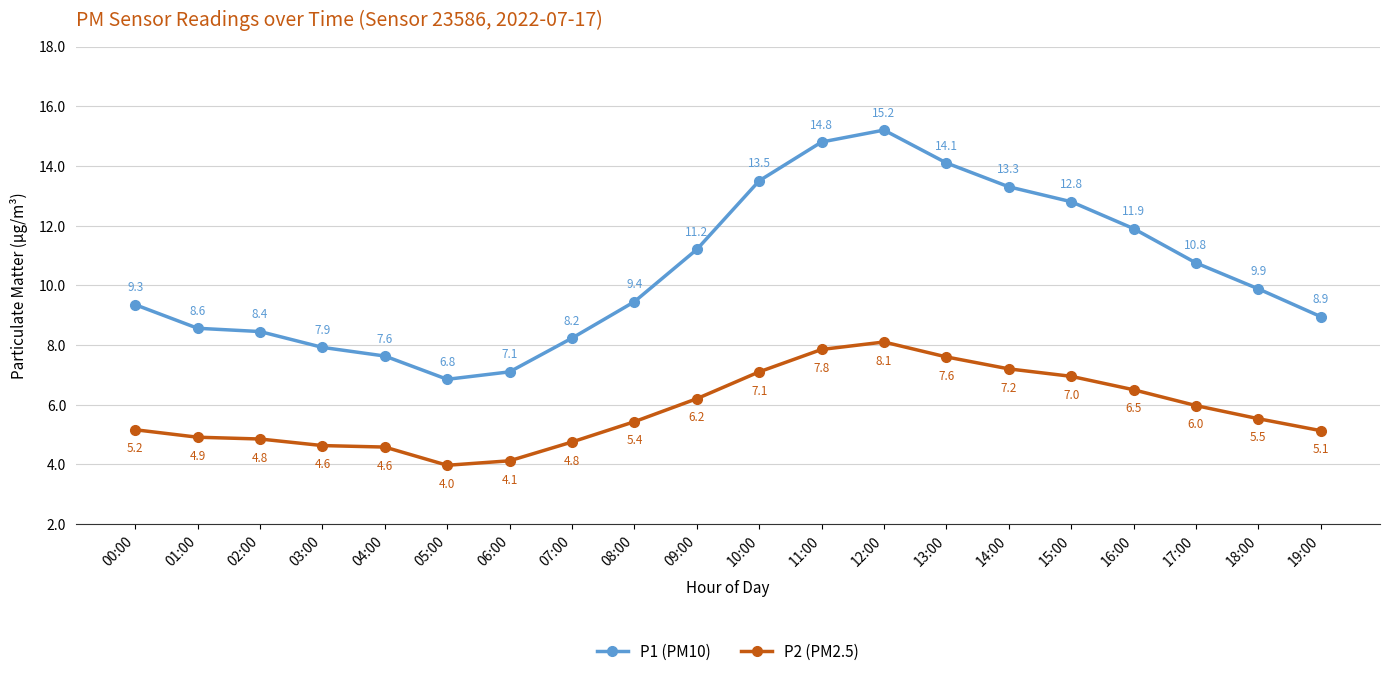

The P1 (PM10) series shows 11.2 at 05:00. True or false?

False